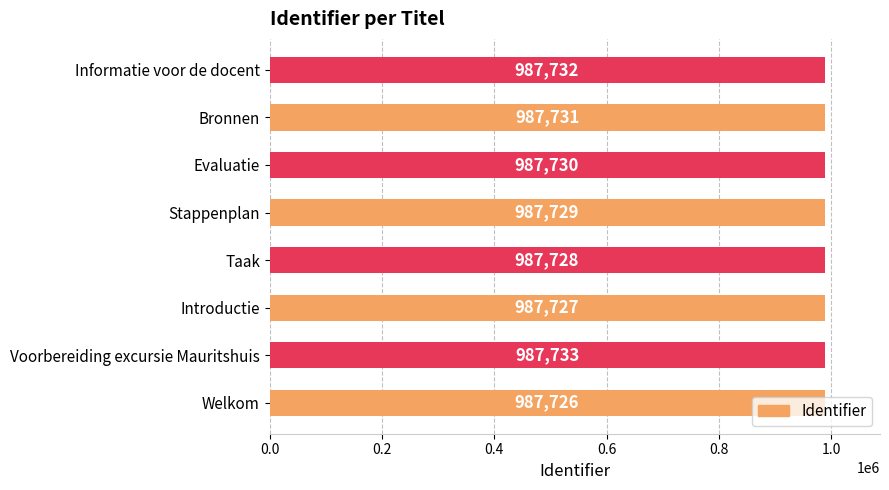

What is the greatest value displayed?

987733